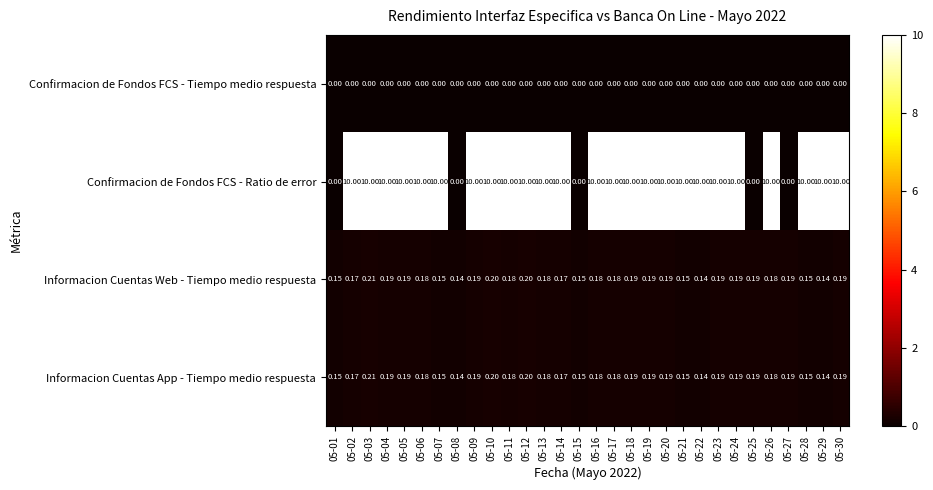

Which series has the largest total across all categories?

Confirmacion de Fondos FCS - Ratio de error